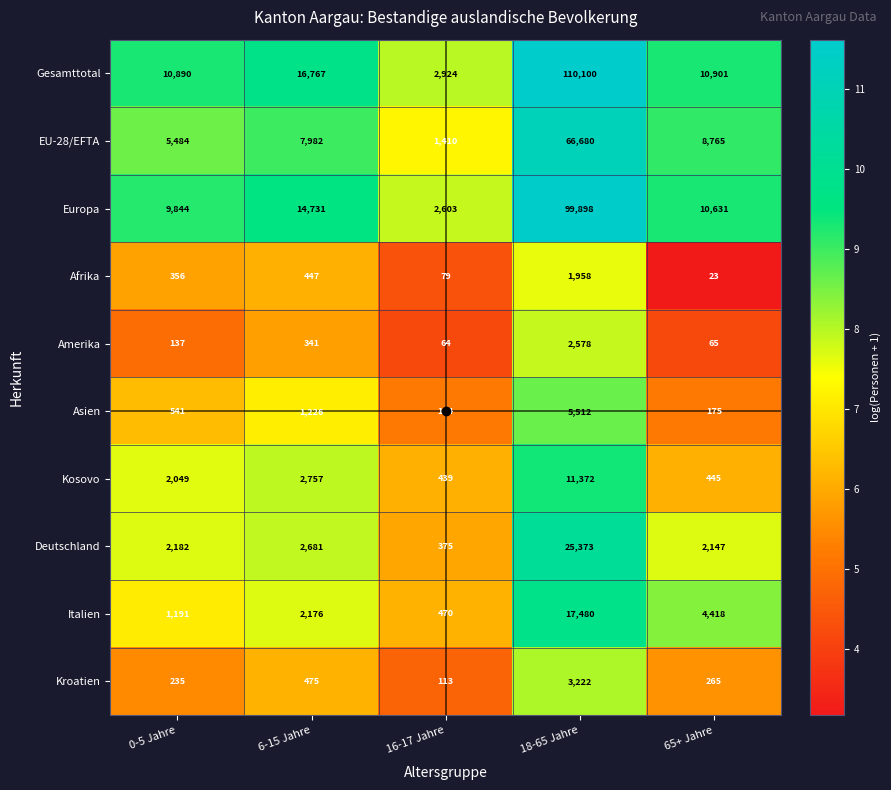

How many series are shown in this chart?

10